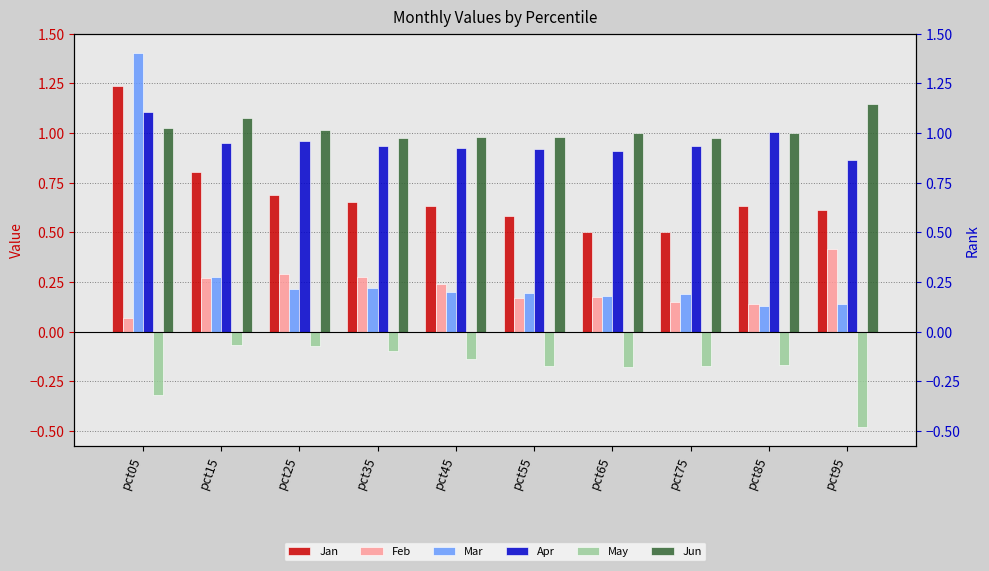

Reading left to right, what are all the values shown in this chart?

Jan: 1.2	0.8	0.7	0.7	0.6	0.6	0.5	0.5	0.6	0.6
Feb: 0.1	0.3	0.3	0.3	0.2	0.2	0.2	0.2	0.1	0.4
Mar: 1.4	0.3	0.2	0.2	0.2	0.2	0.2	0.2	0.1	0.1
Apr: 1.1	1.0	1.0	0.9	0.9	0.9	0.9	0.9	1.0	0.9
May: -0.3	-0.1	-0.1	-0.1	-0.1	-0.2	-0.2	-0.2	-0.2	-0.5
Jun: 1.0	1.1	1.0	1.0	1.0	1.0	1.0	1.0	1.0	1.1